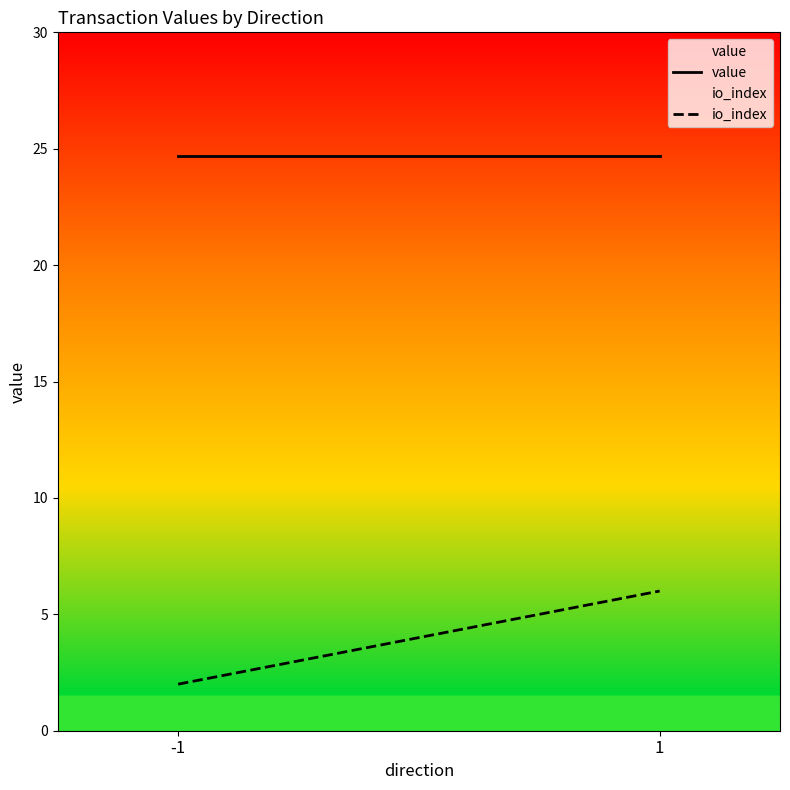

What is the total value across all series at -1?

26.7